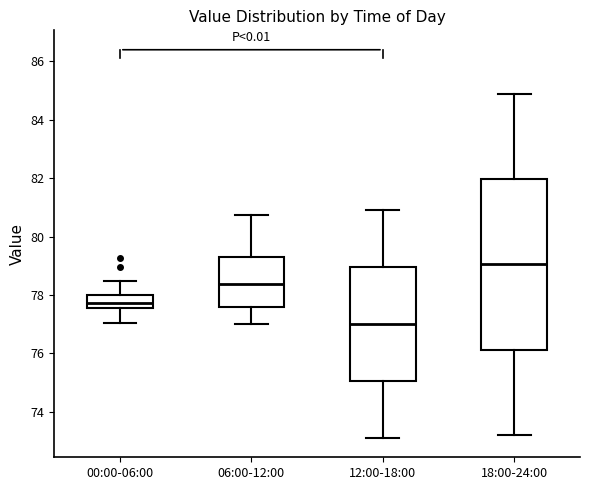

Which box's median line is the lowest?

12:00-18:00